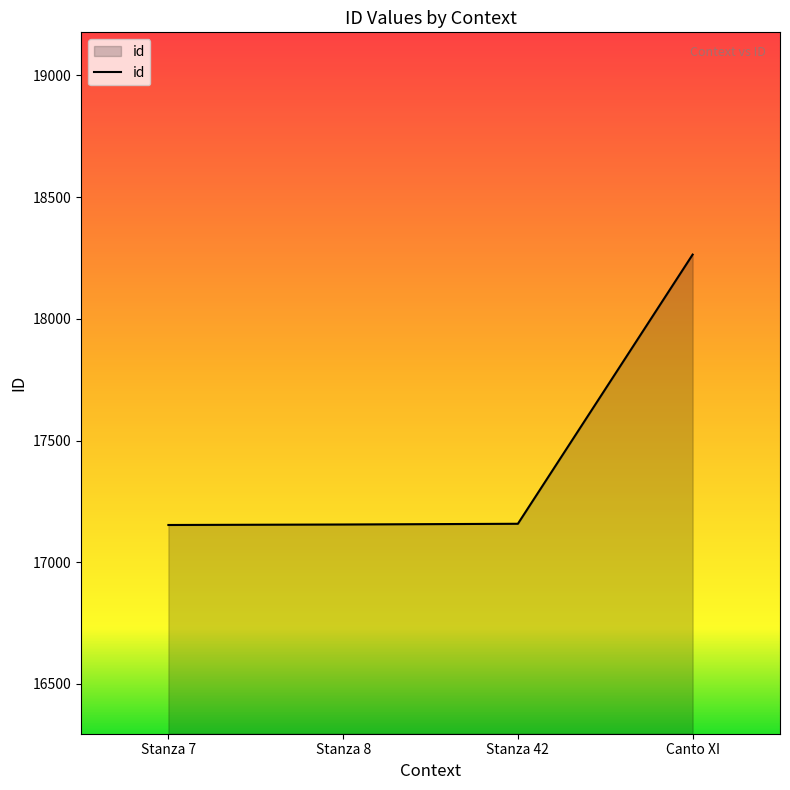

What is the difference between the second highest and minimum values?

5